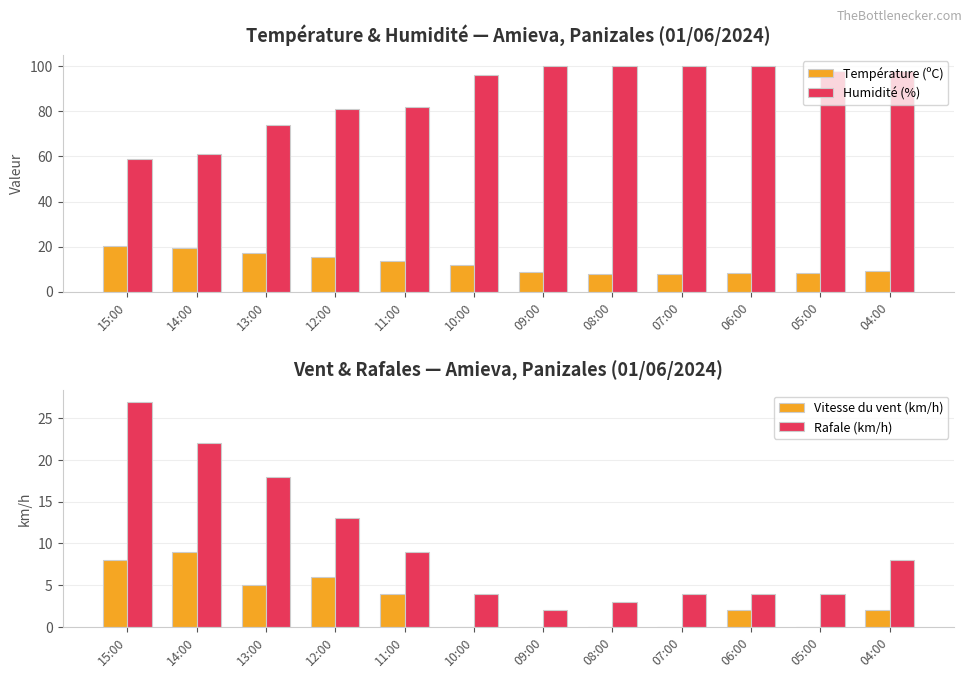

The Vitesse du vent (km/h) series shows 0.9 at 04:00. True or false?

False